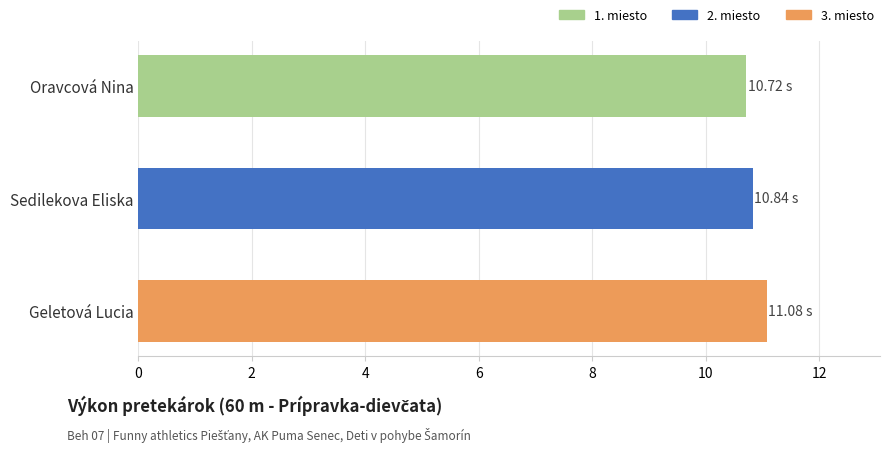

How many data points does each series have?

3